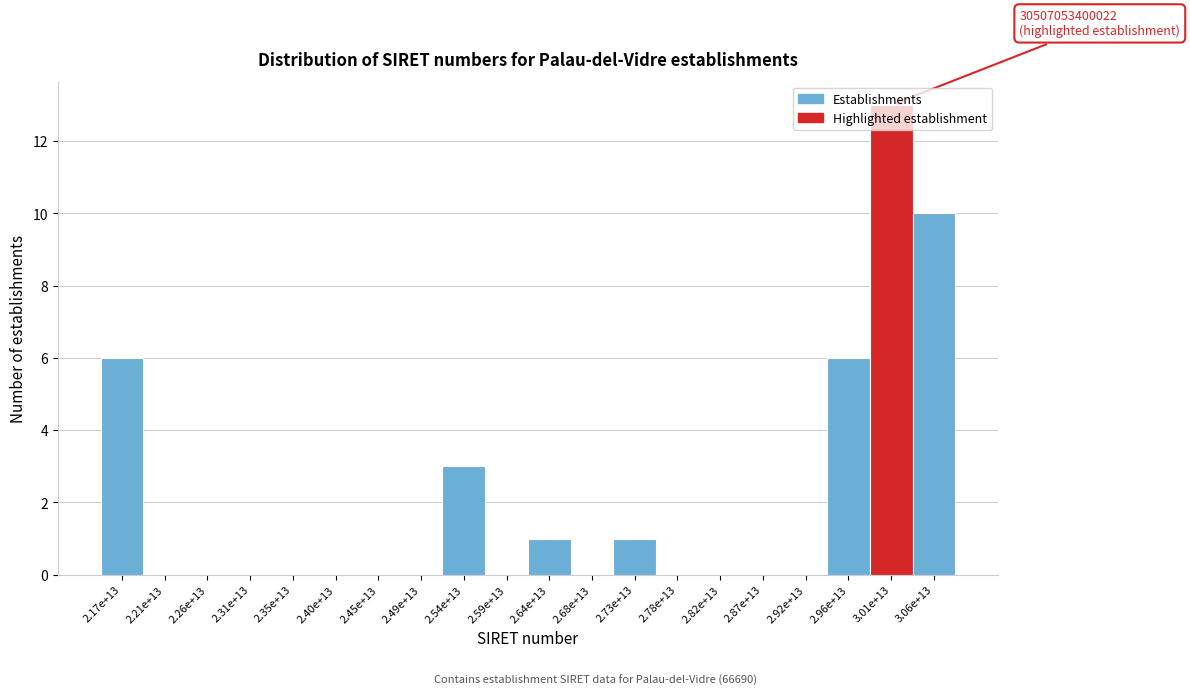

What is the sum of all values?

40